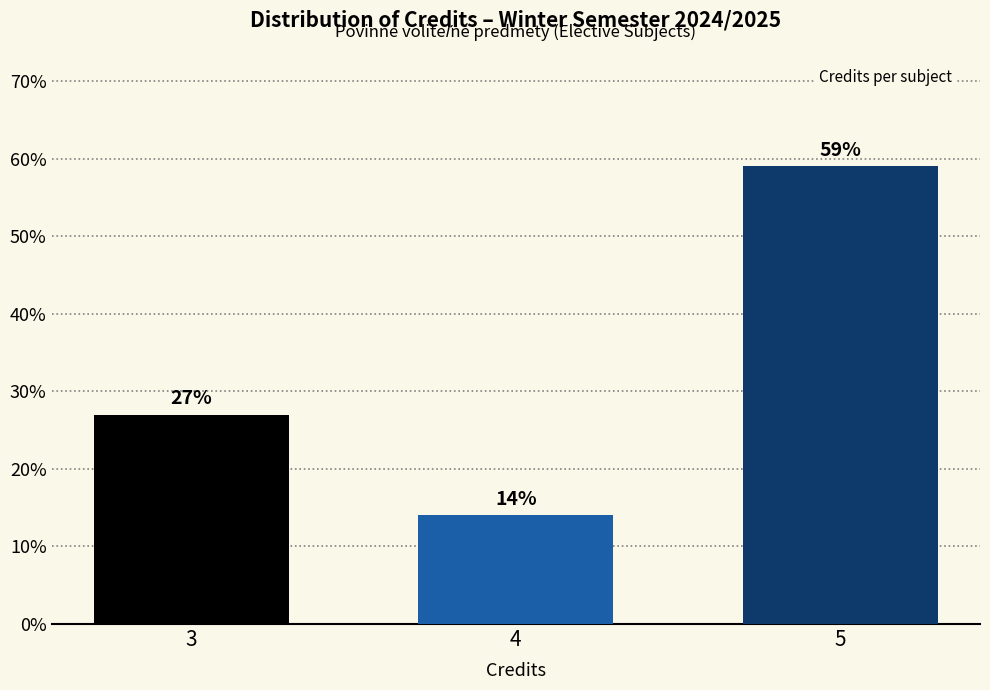

Reading left to right, extract all data points from this chart.

27	14	59